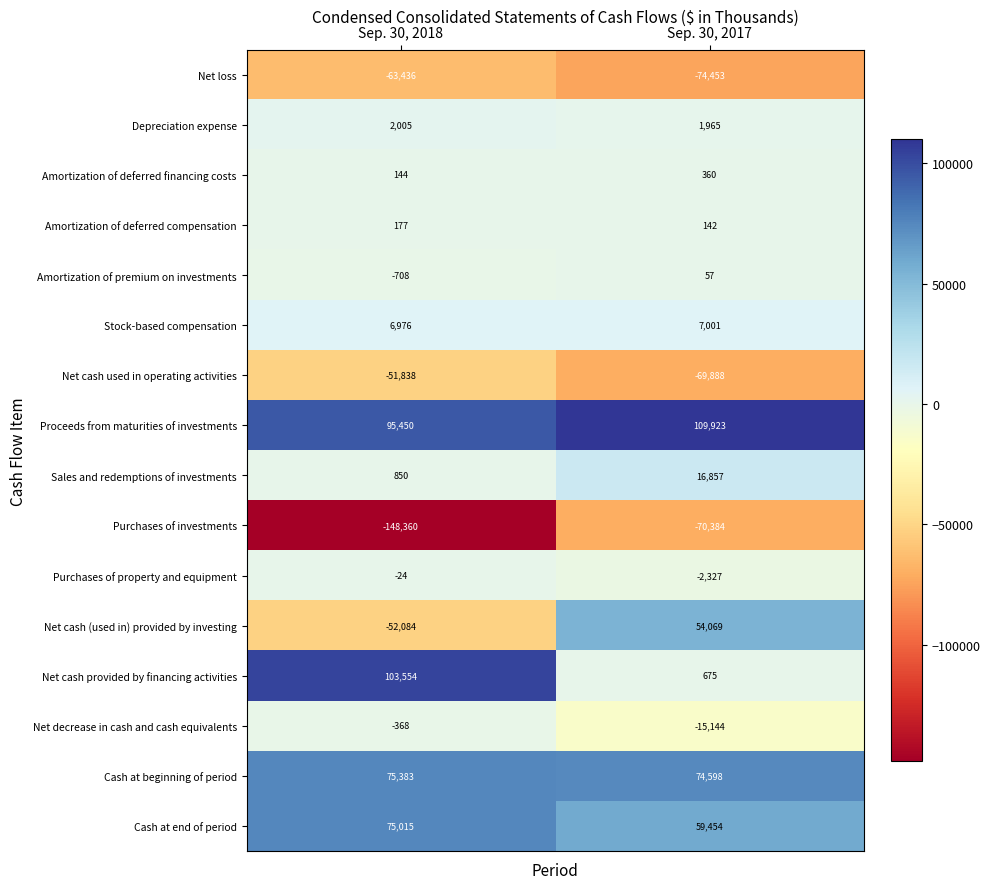

At how many categories does at least one series exceed 73590?

2